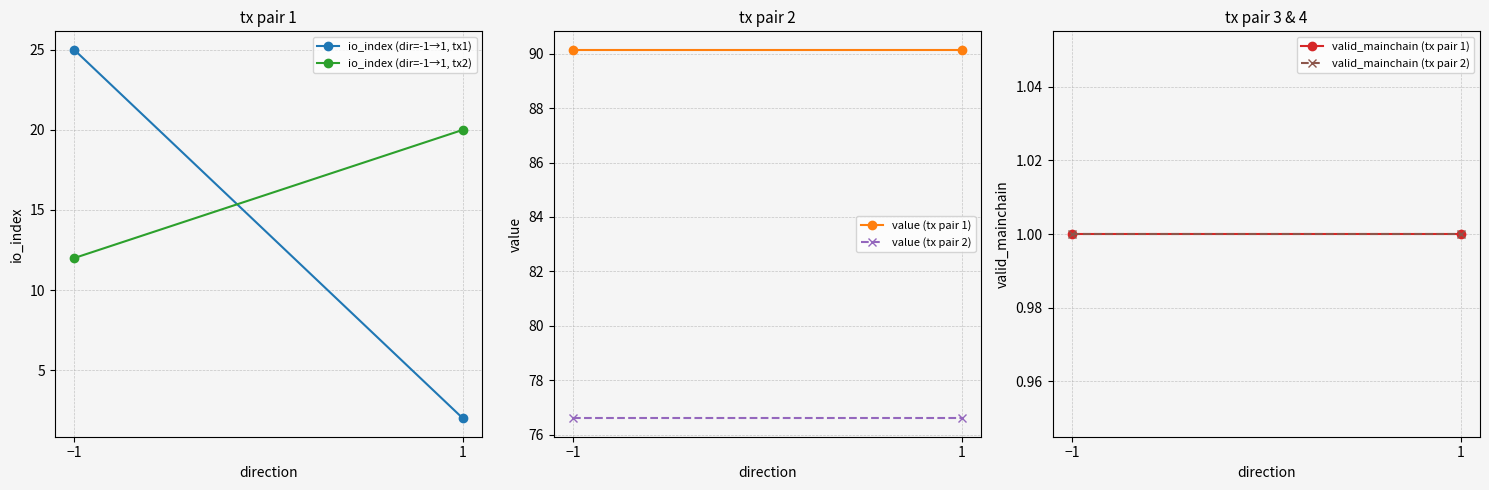

Rank the series at 1 from highest to lowest value.

value (tx pair 1), value (tx pair 2), io_index (dir=-1→1, tx2), io_index (dir=-1→1, tx1), valid_mainchain (tx pair 1), valid_mainchain (tx pair 2)